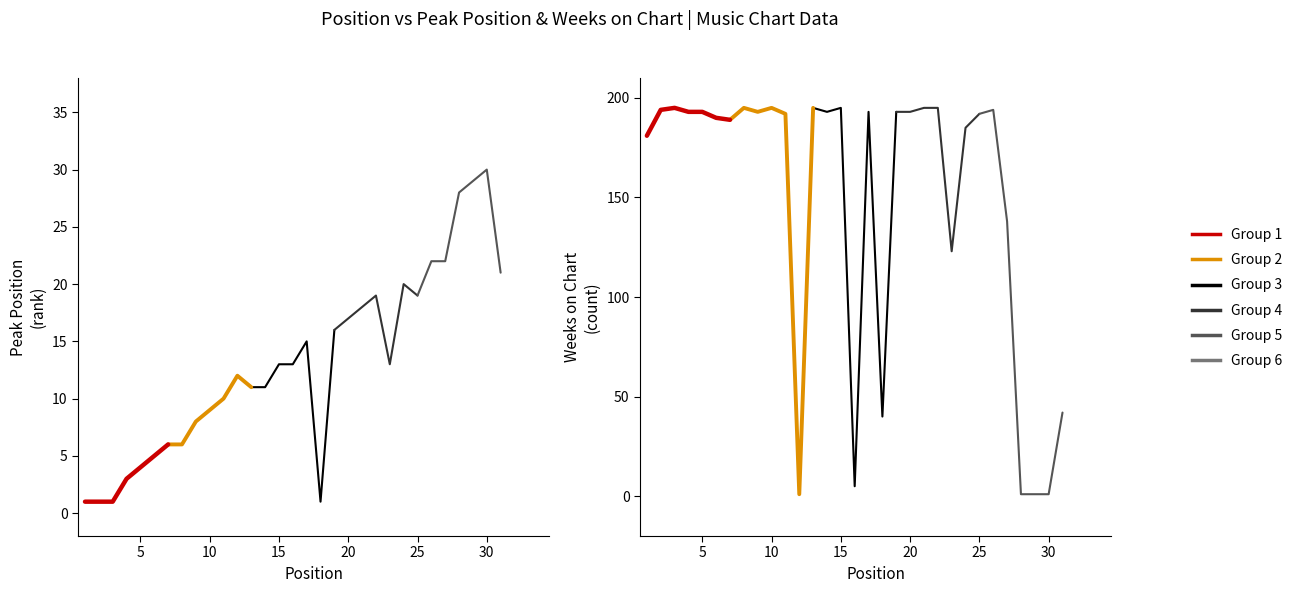

Does the chart have visible grid lines?

No